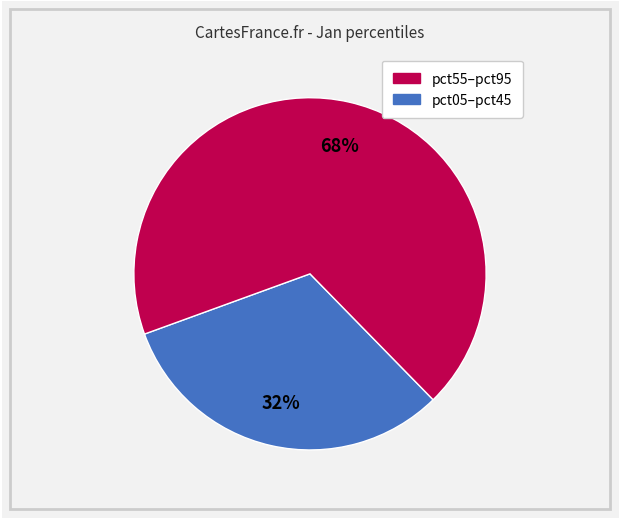

To the nearest percent, what is the average slice percentage?

50%